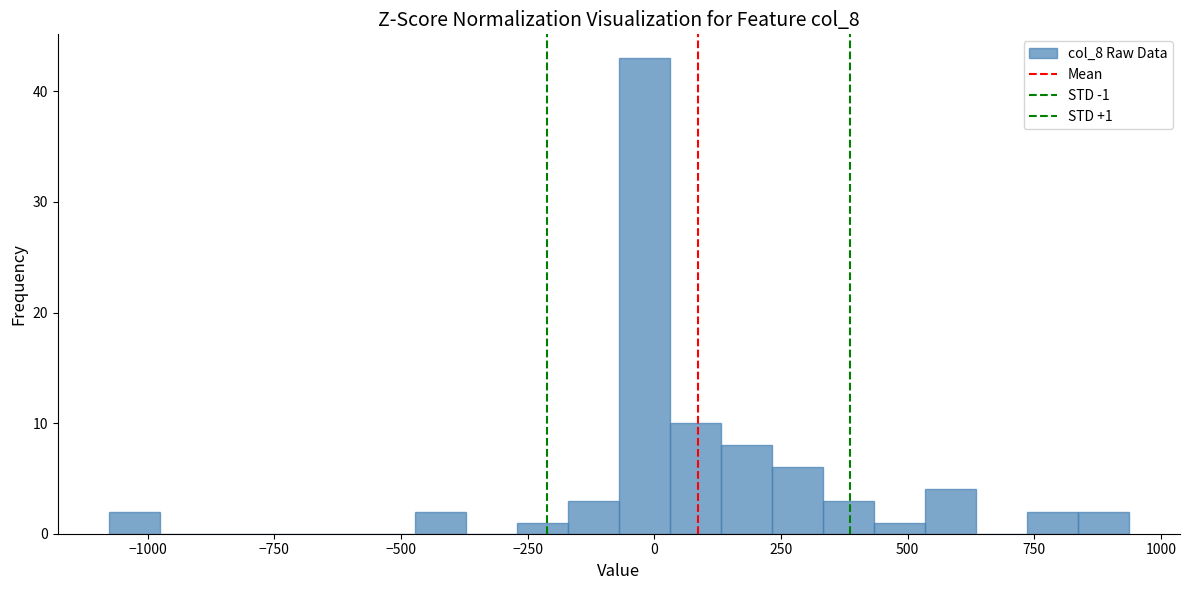

Read against the x-axis, roughly where is the centre of the tallest bar?

0